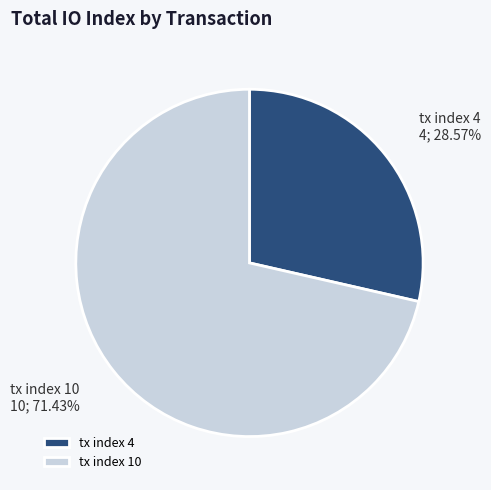

To the nearest percent, what is the difference between the largest and smallest slice percentages?

43%